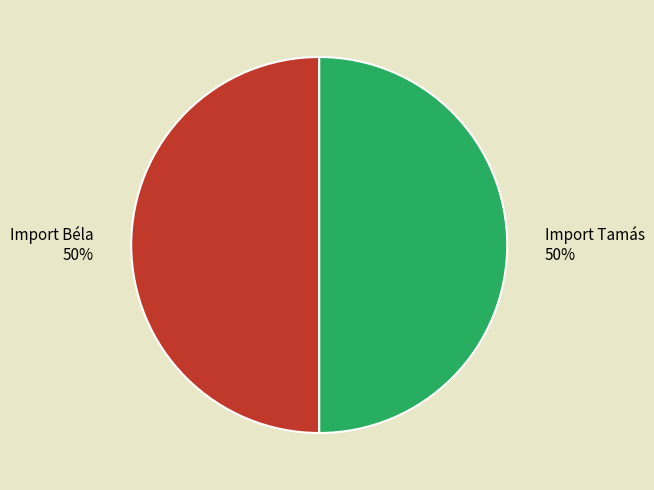

What percentage is the Import Béla slice, to the nearest percent?

50%